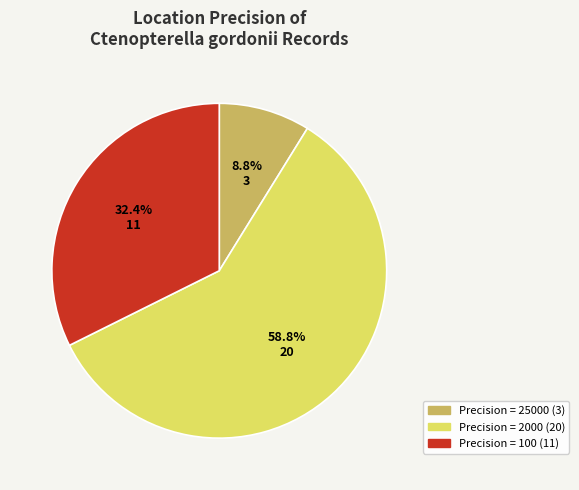

Is there any slice that represents more than half of the pie?

Yes